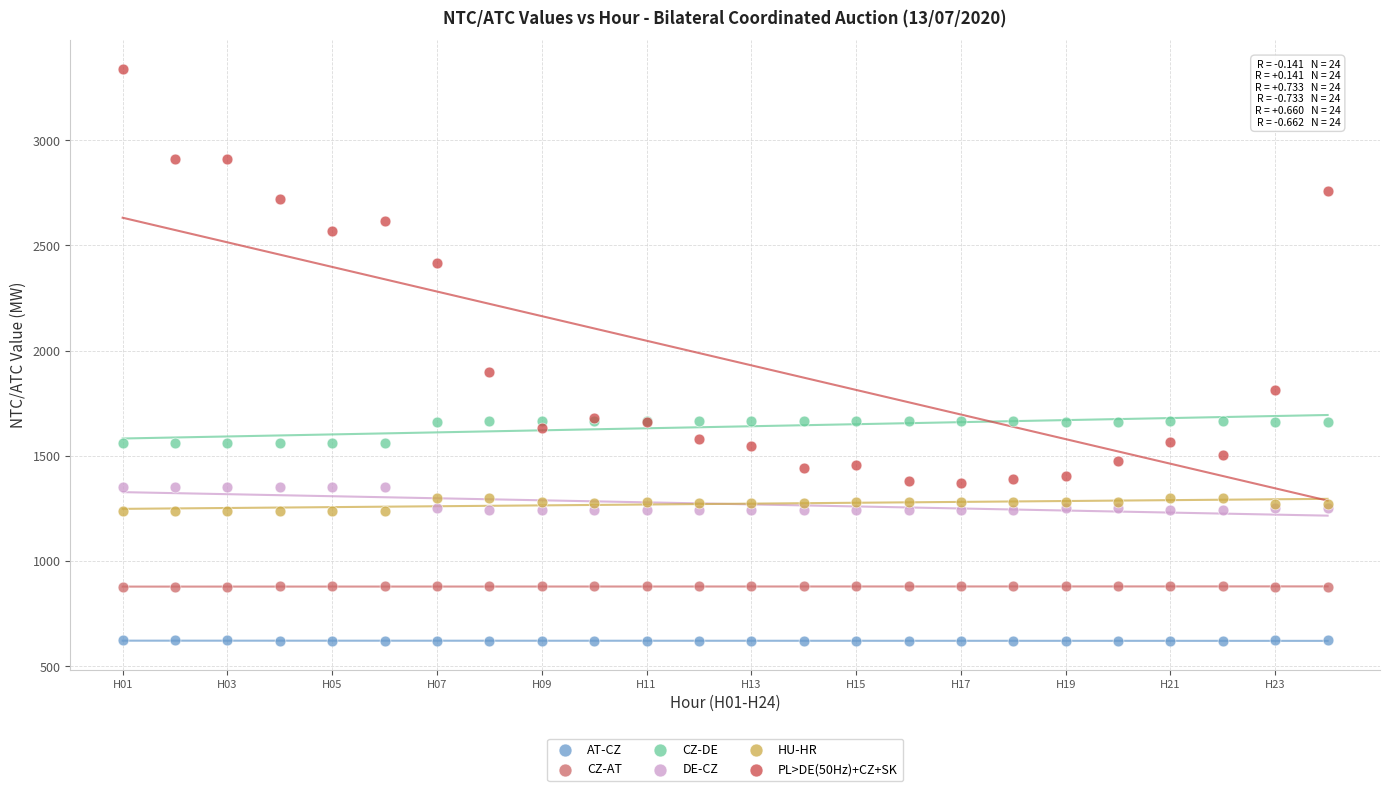

Across all series, what Y value is closest to 1979?

1900